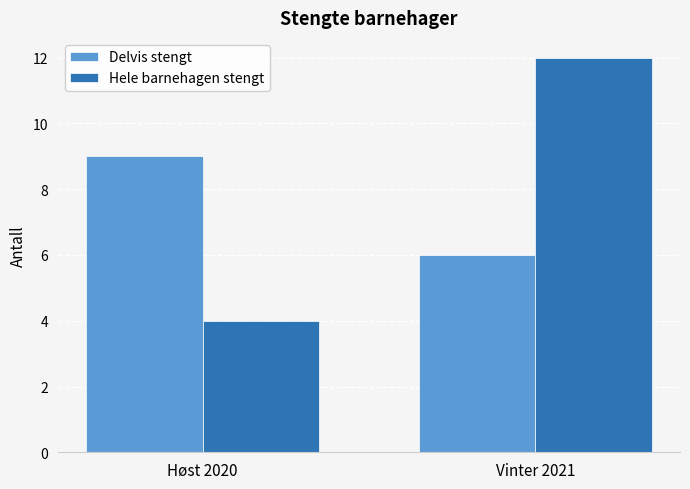

How many categories are shown in the chart?

2